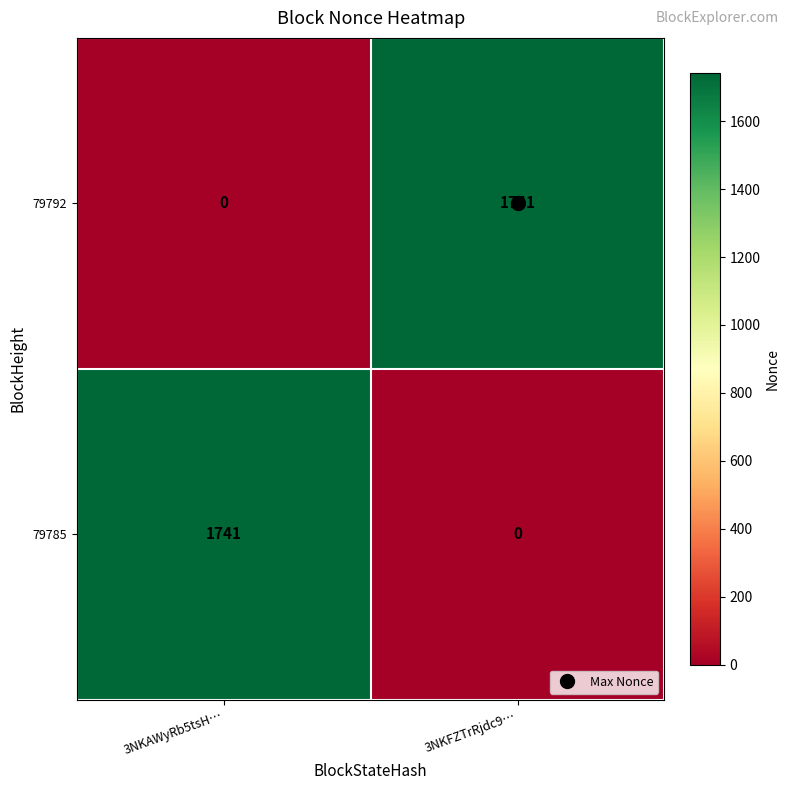

What is the maximum value for 79785?

1741